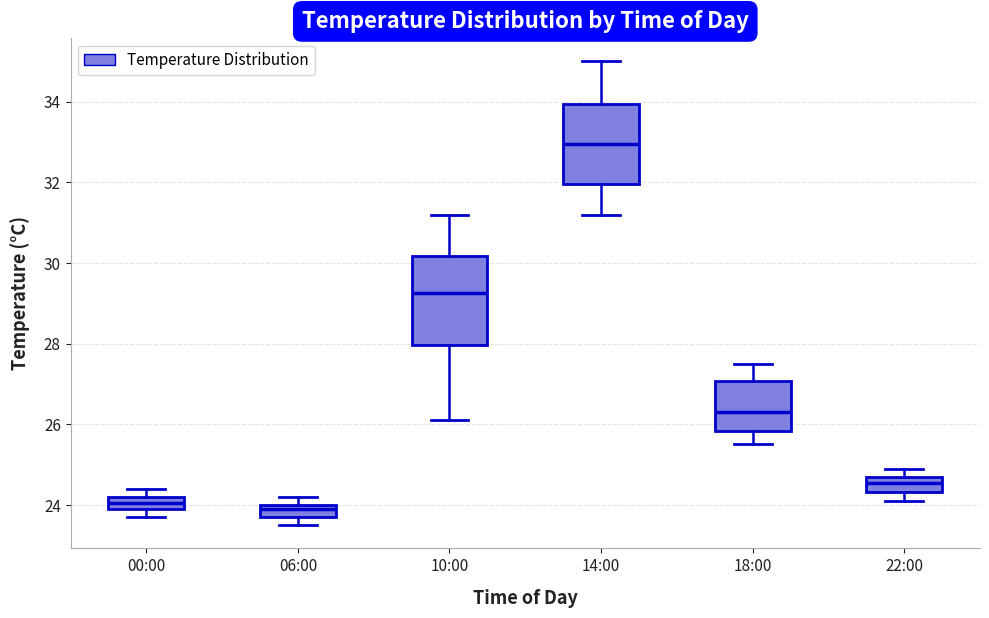

Which box's median line is the highest?

14:00